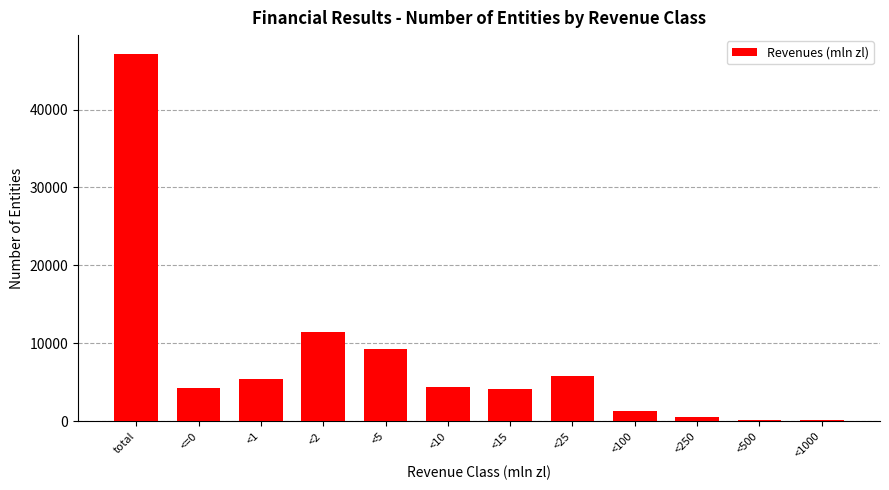

Approximately how many times larger is the value at total compared to <25?

8.1